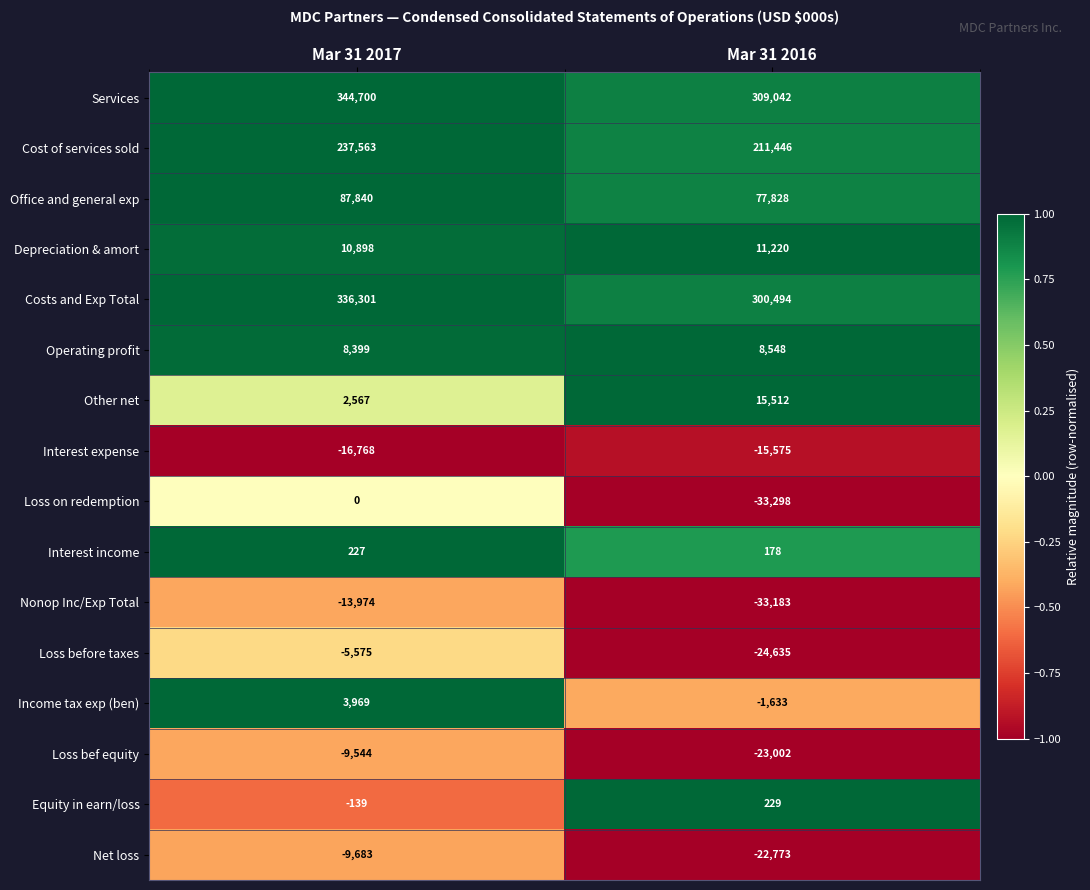

Which series has the largest range (max minus min)?

Costs and Exp Total